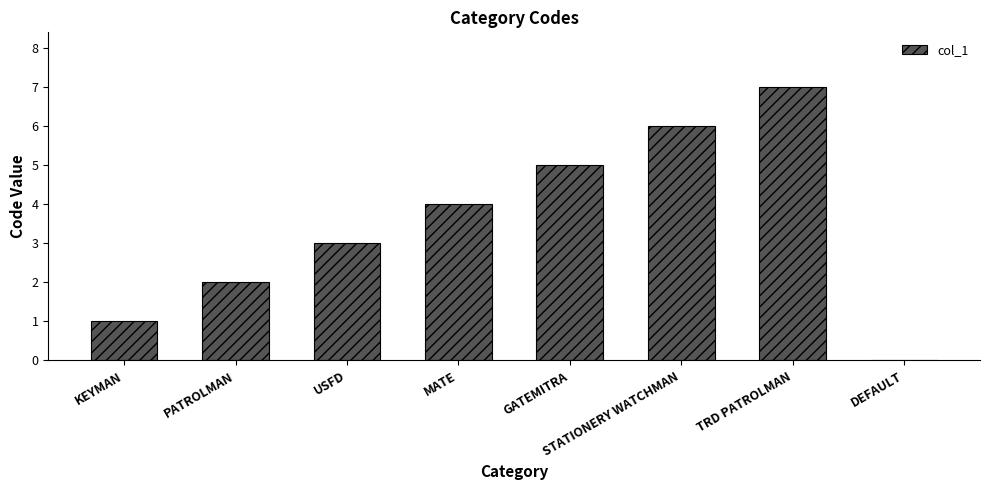

True or false: the data shows 0 at DEFAULT.

True